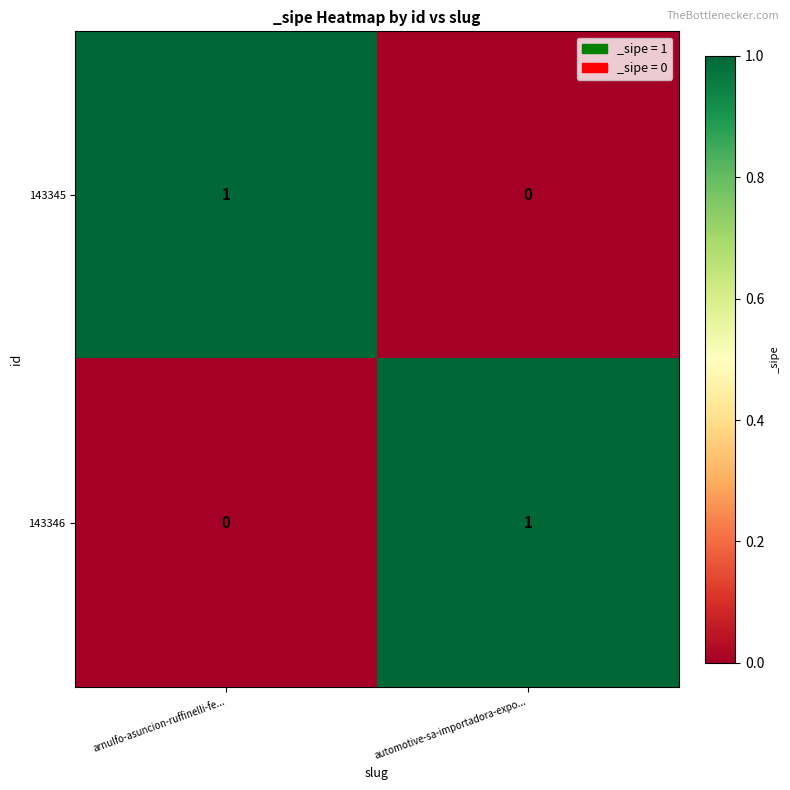

True or false: 143345 has a value of 1 at arnulfo-asuncion-ruffinelli-fe....

True